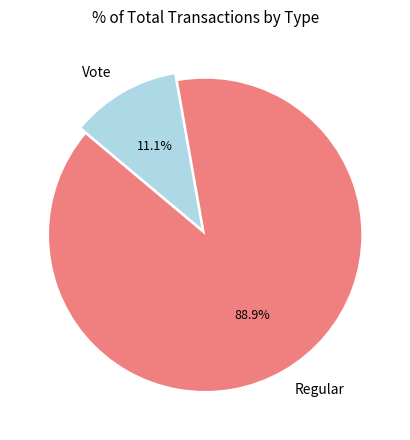

To the nearest percent, what portion does Vote represent?

11%